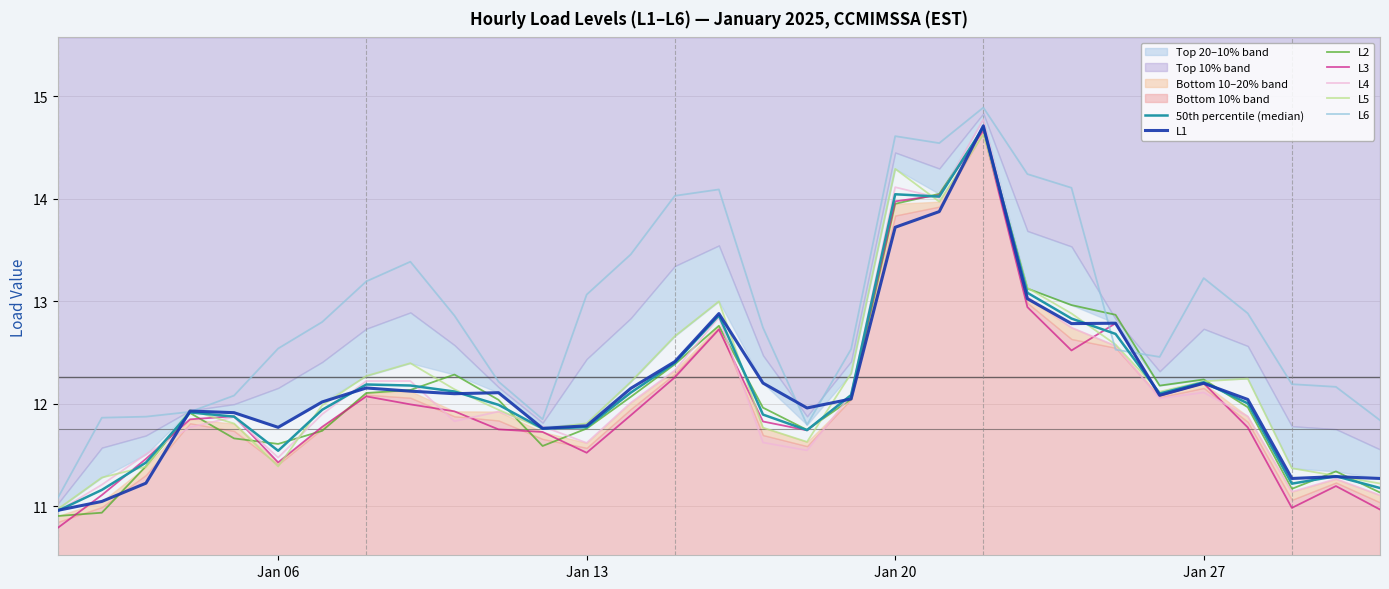

What is the sum of all L1 values?

377.5